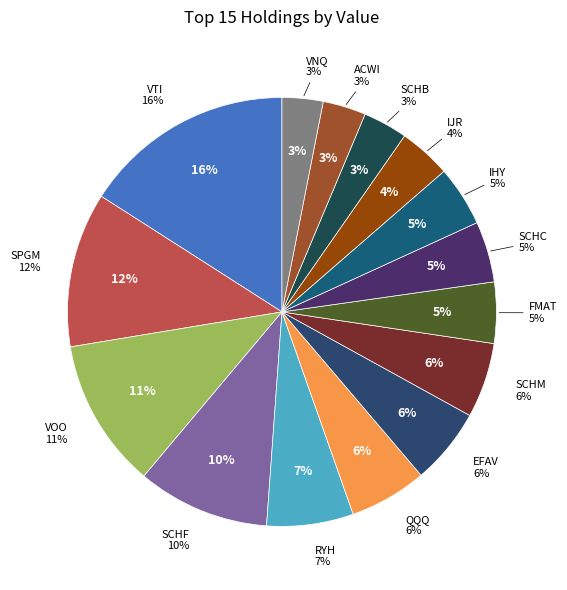

To the nearest percent, what is the average slice percentage?

7%